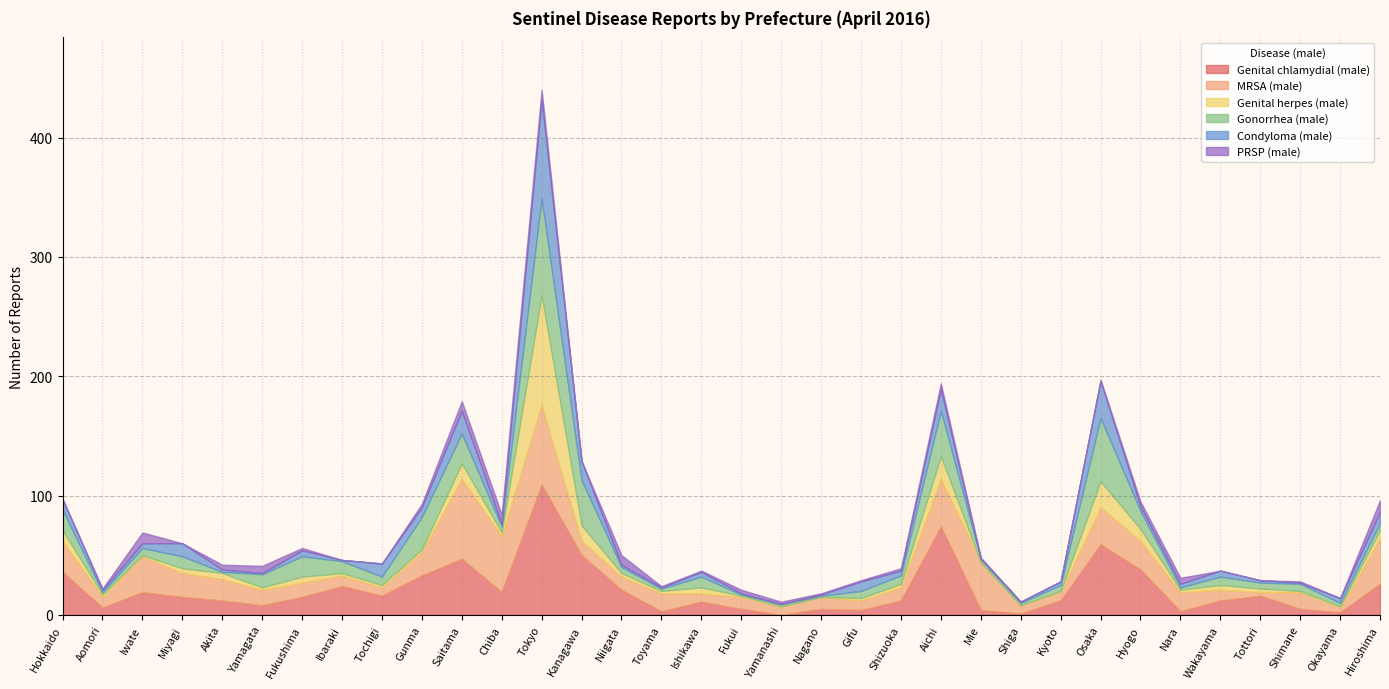

What is the sum of the Condyloma (male) values at Ishikawa and Tokyo?

87